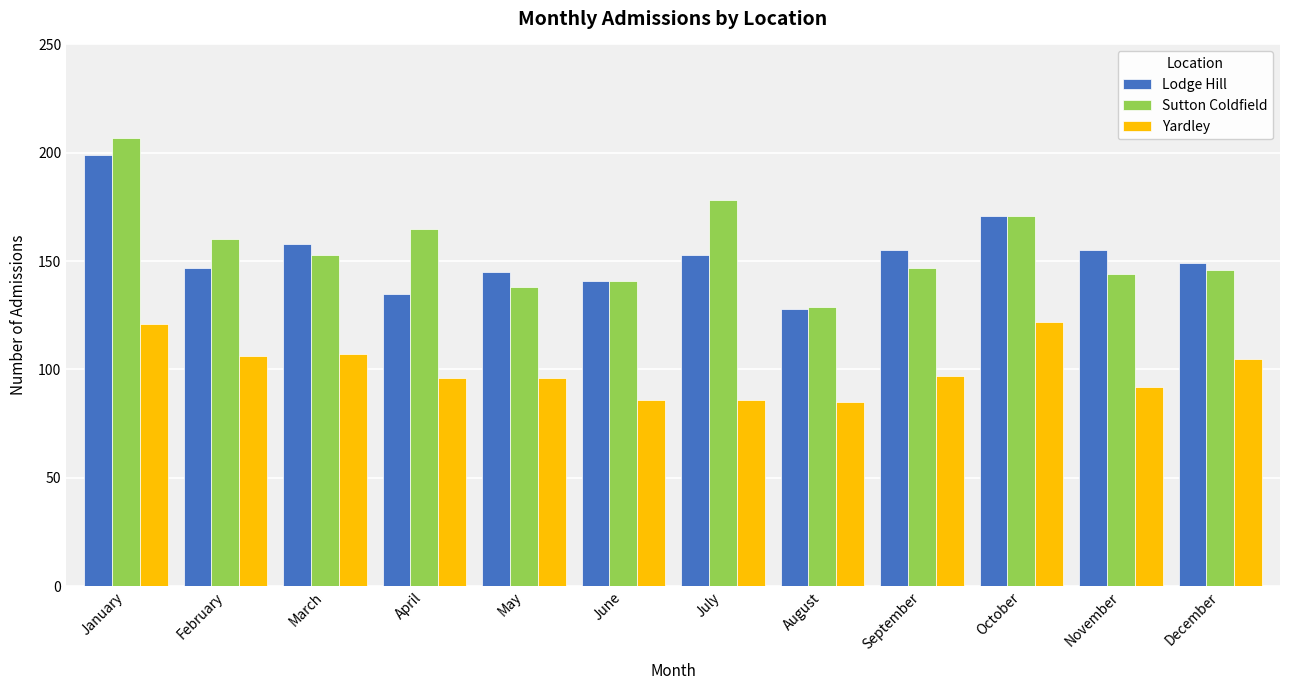

At April, list the series in order from smallest to largest.

Yardley, Lodge Hill, Sutton Coldfield